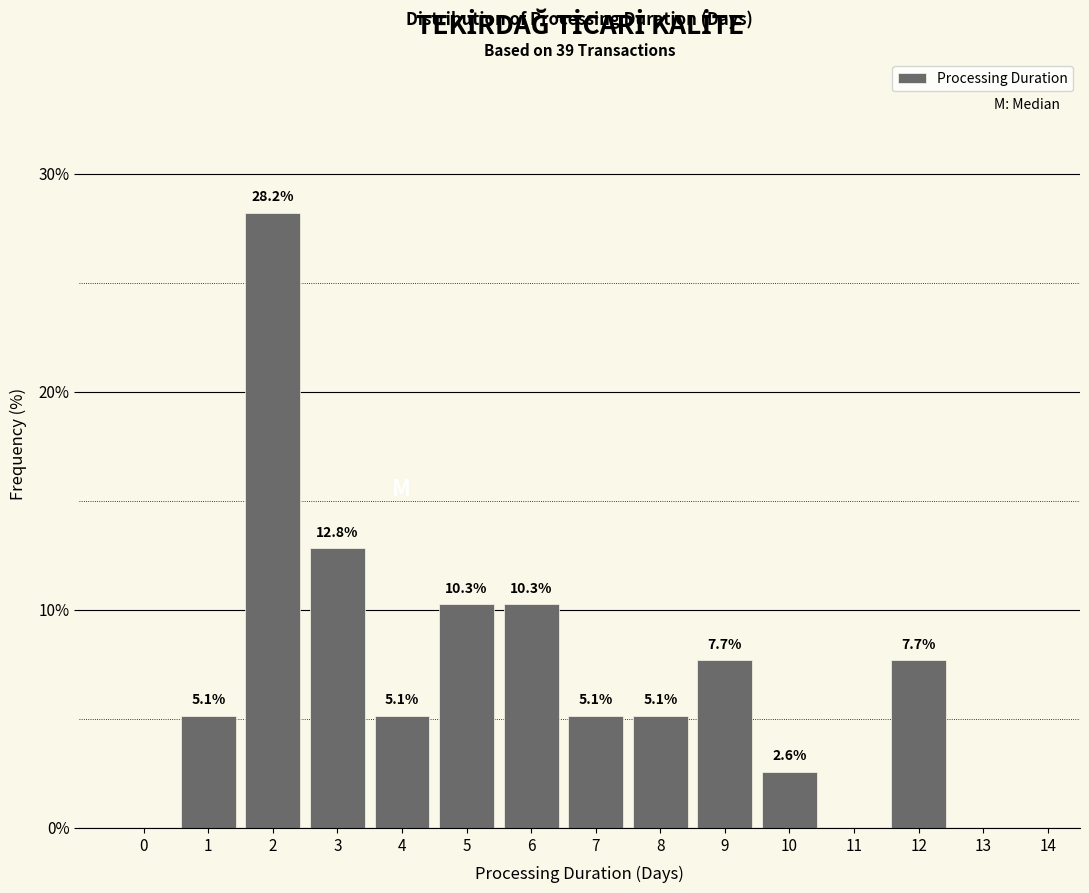

Reading left to right, transcribe all the data shown in this chart.

0=0.0	1=5.1	2=28.2	3=12.8	4=5.1	5=10.3	6=10.3	7=5.1	8=5.1	9=7.7	10=2.6	11=0.0	12=7.7	13=0.0	14=0.0